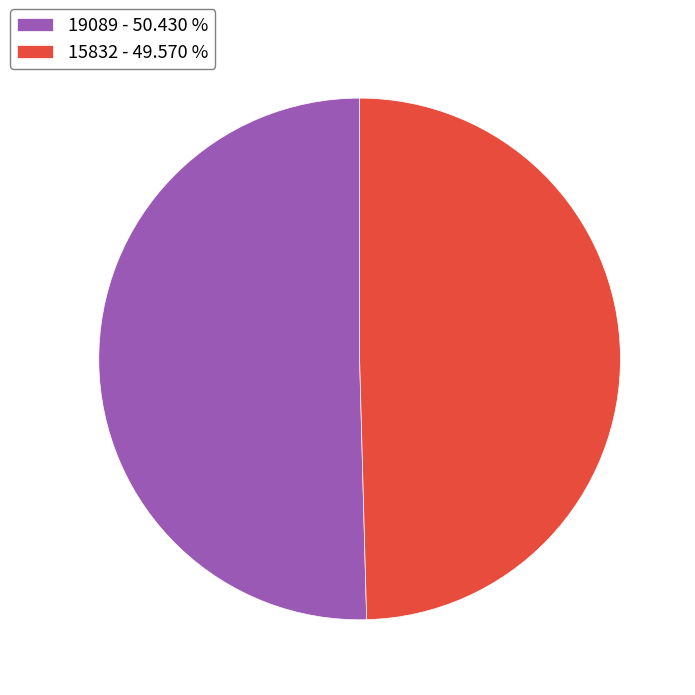

Approximately how many times larger is the value at 19089 - 50.430 % compared to 15832 - 49.570 %?

1.0